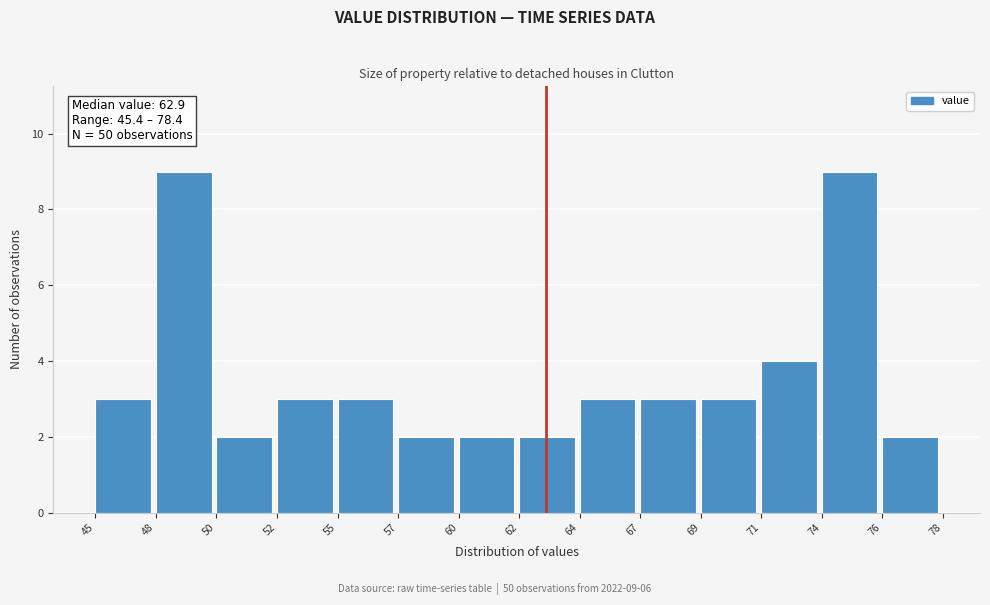

Reading right to left, extract all data points from this chart.

76=2	74=9	71=4	69=3	67=3	64=3	62=2	60=2	57=2	55=3	52=3	50=2	48=9	45=3